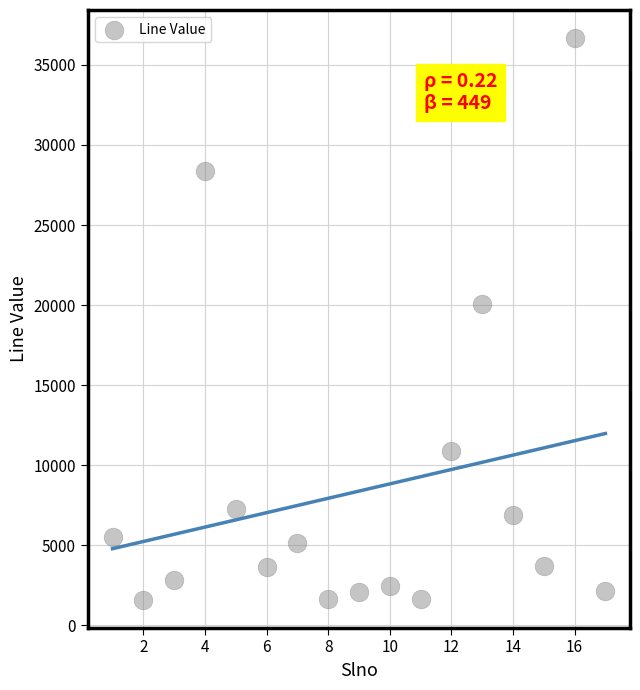

What is the range of Y values (max minus min)?

35051.2